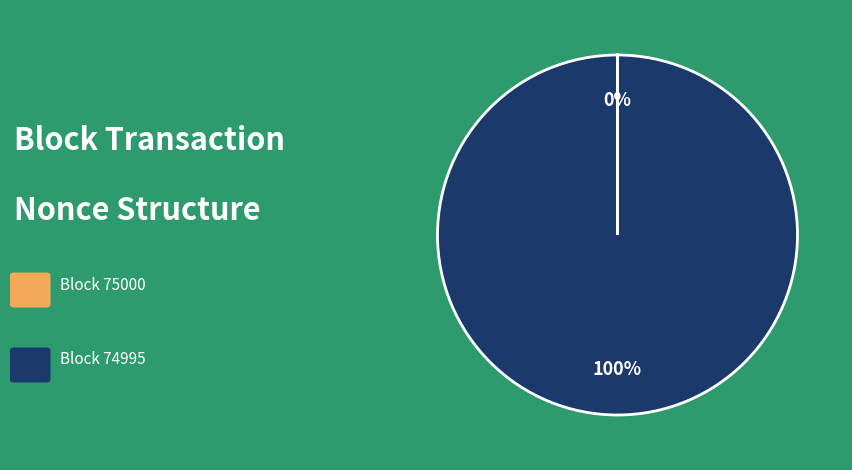

Is there any slice that represents more than half of the pie?

Yes